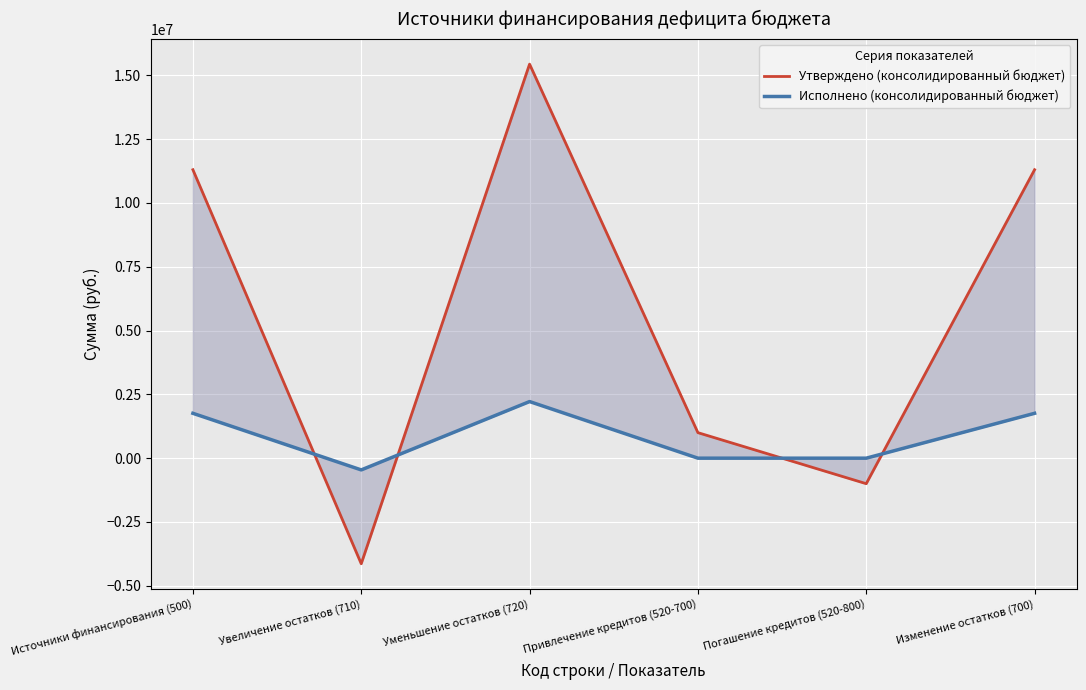

Where do Утверждено (консолидированный бюджет) and Исполнено (консолидированный бюджет) first cross each other?

Источники финансирования (500) and Увеличение остатков (710)